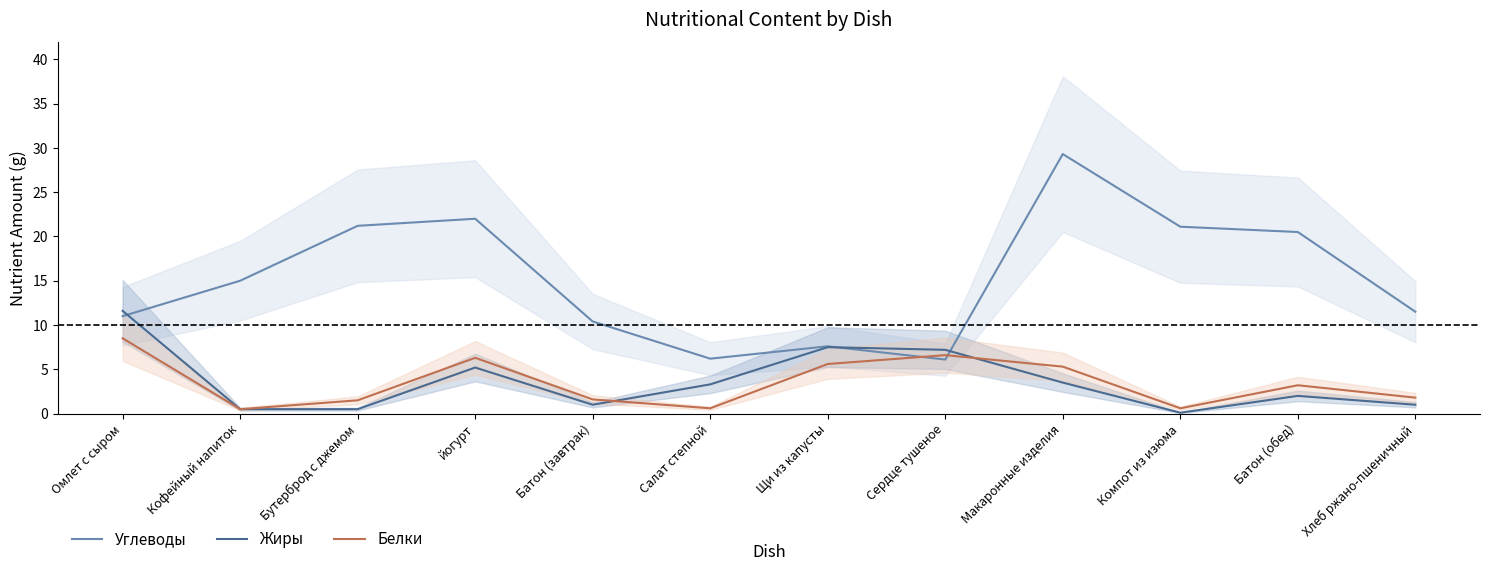

Is this an area chart (filled region under the line)?

No